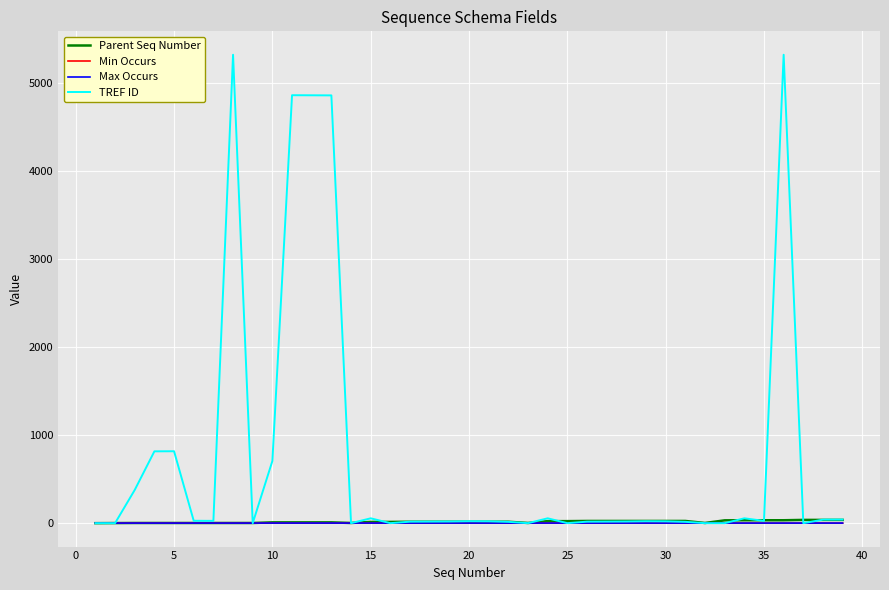

Which series has the largest range (max minus min)?

TREF ID